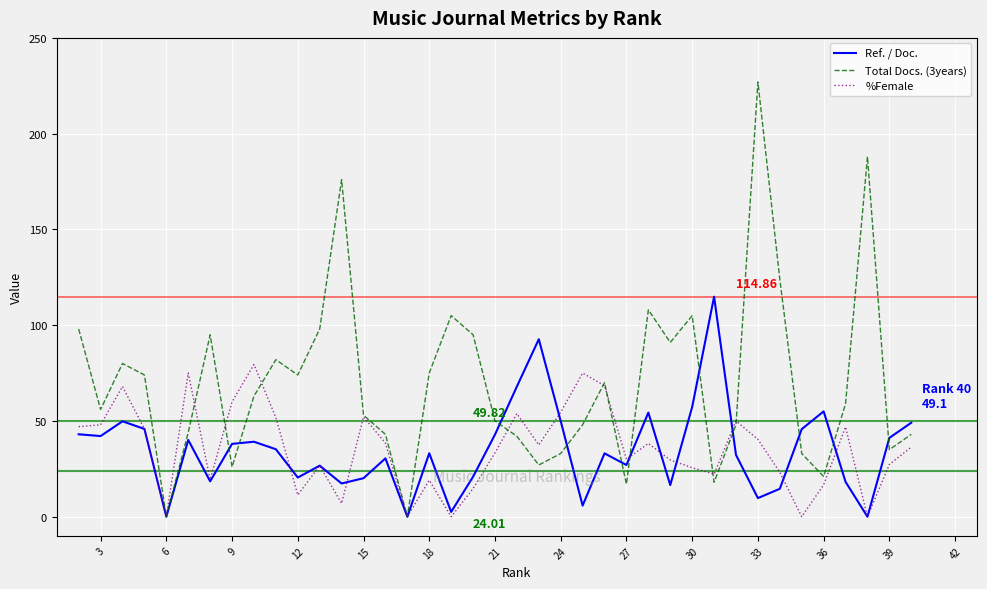

Which series has the largest total across all categories?

Total Docs. (3years)